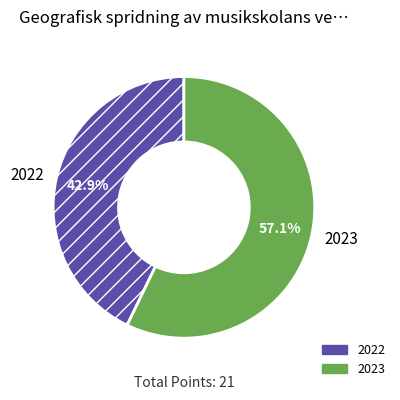

What is the smallest slice in the pie chart?

2022